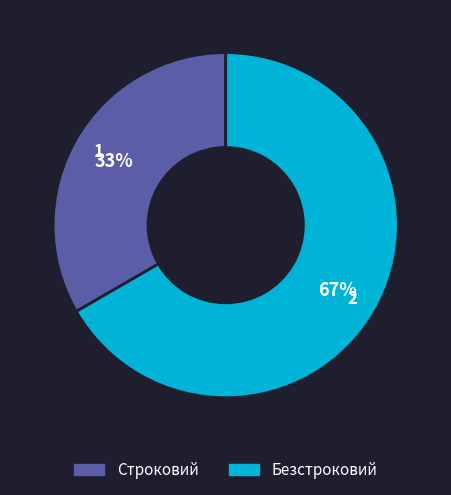

Rank the categories by value from lowest to highest.

Строковий, Безстроковий